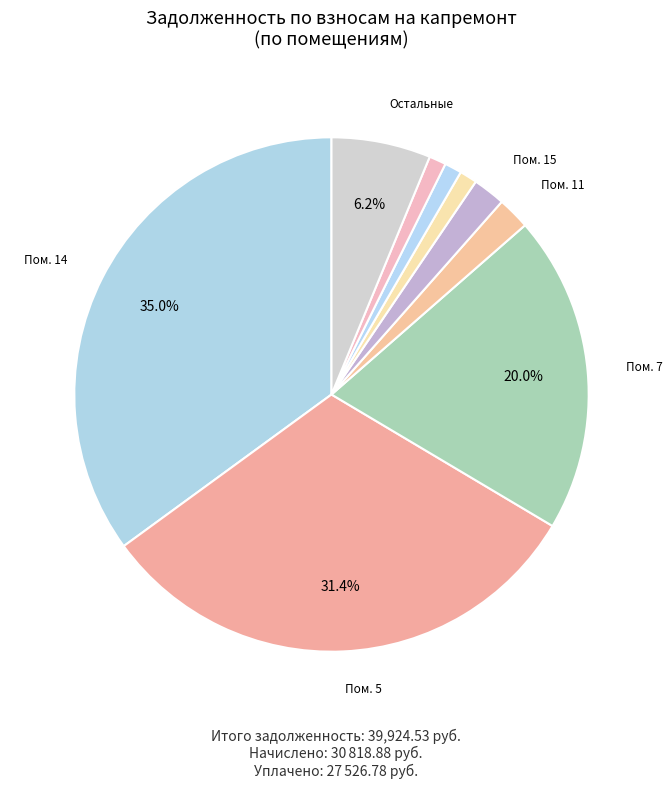

Count the number of slices in the pie.

9